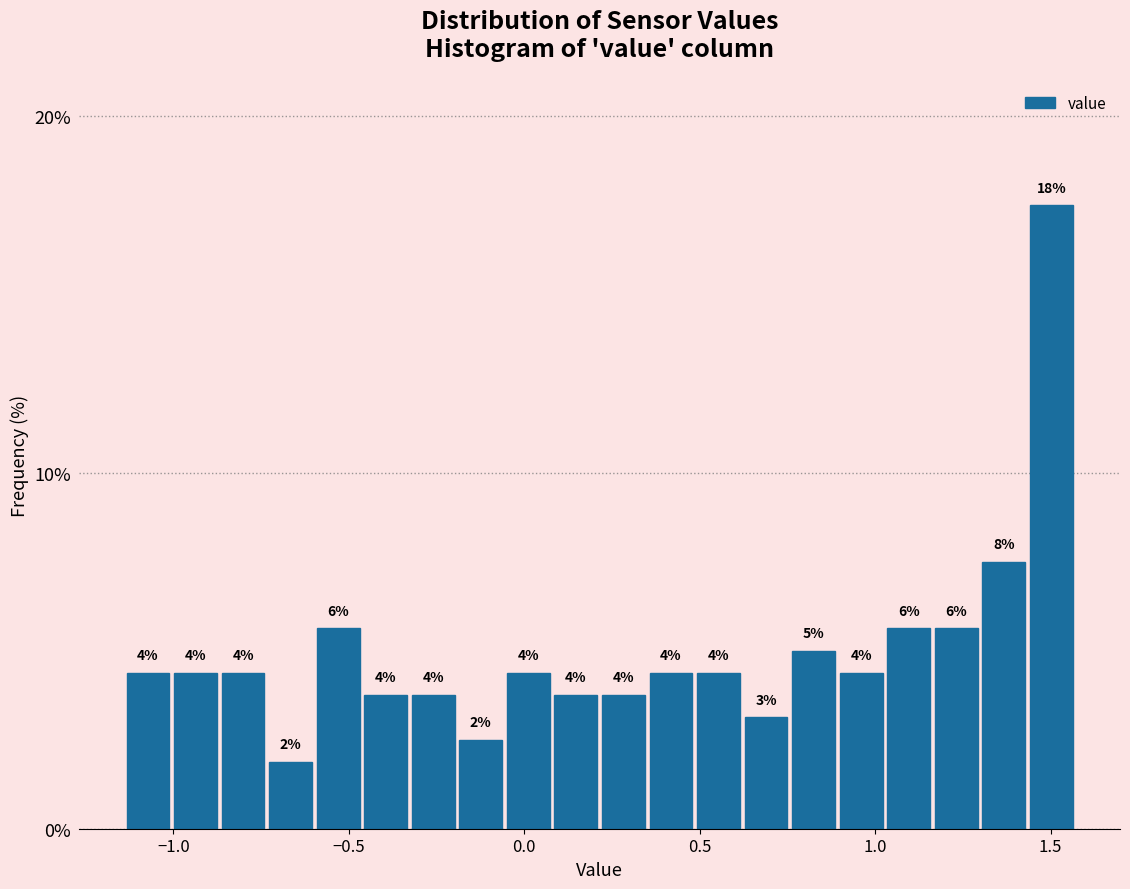

Around what value on the x-axis is the tallest bar? Give the approximate position of its centre, as read against the axis.

1.50